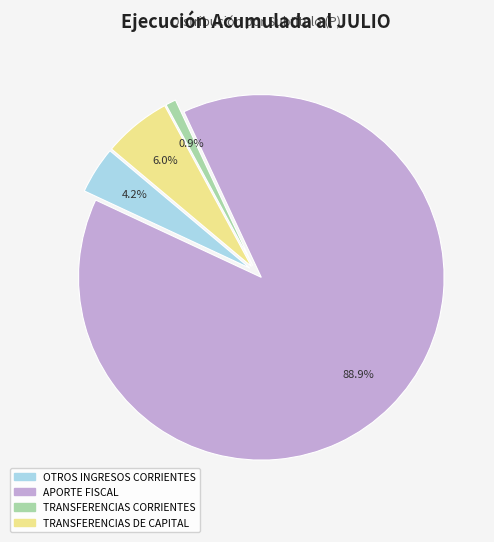

To the nearest percent, what portion does TRANSFERENCIAS DE CAPITAL represent?

6%